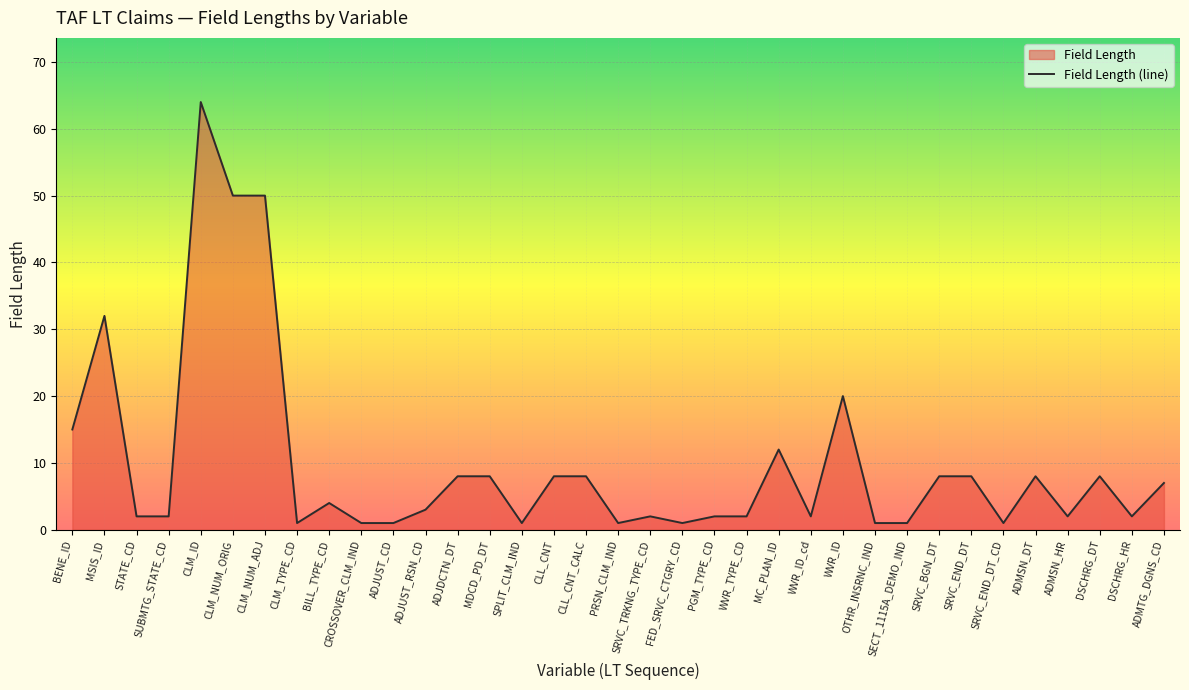

The value at CLM_NUM_ORIG is 78. True or false?

False